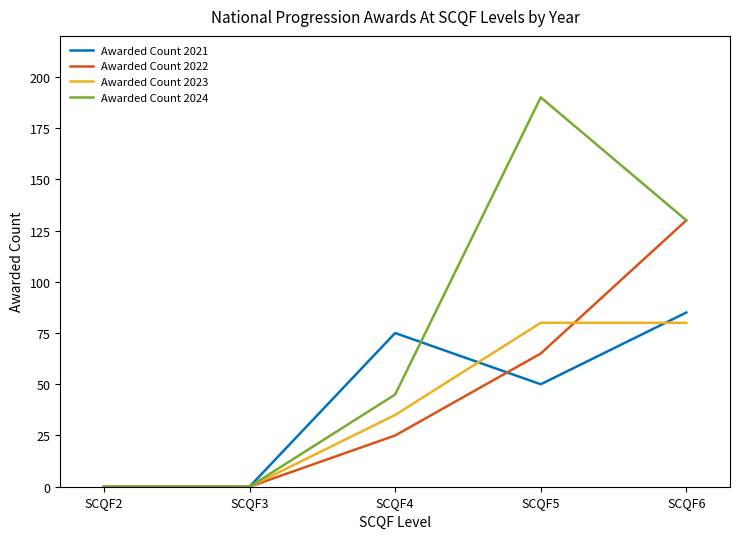

How many distinct data groups are displayed?

4